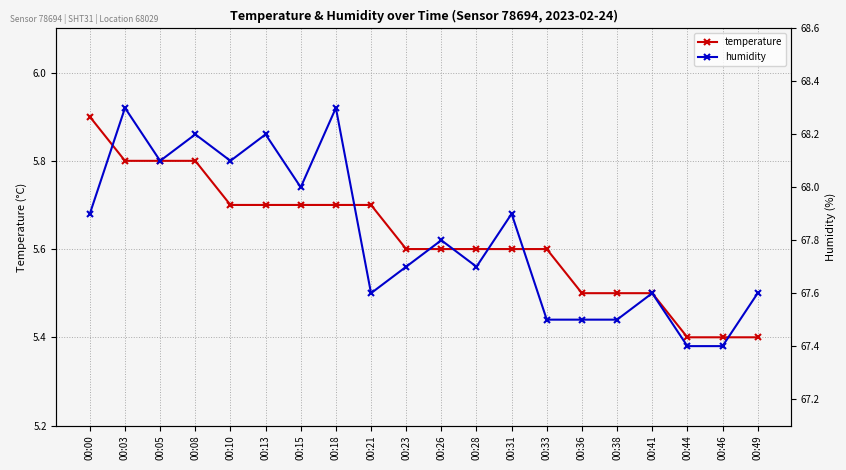

At how many categories does at least one series exceed 51?

20